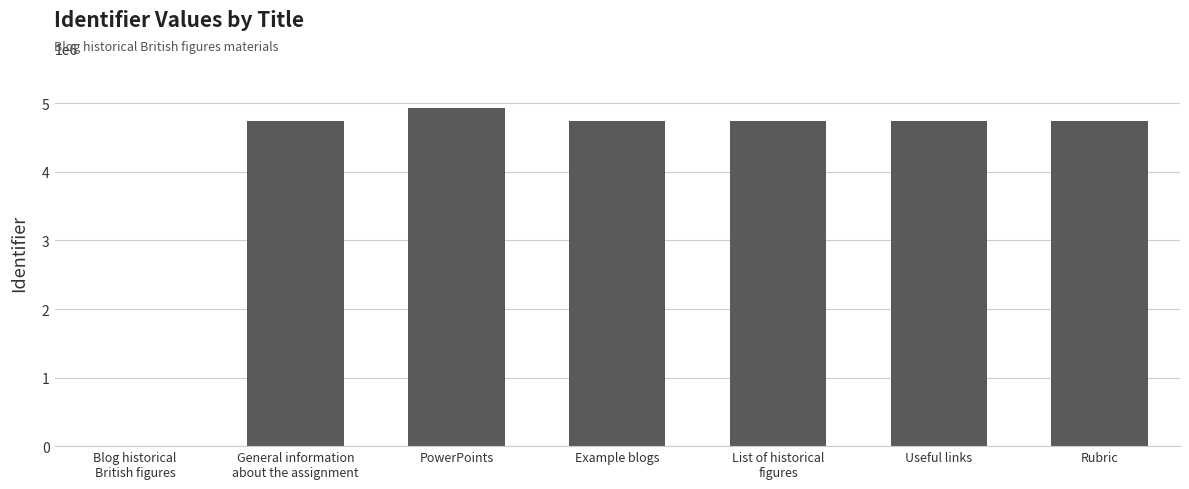

Is it true that the value at PowerPoints is 4925515?

True